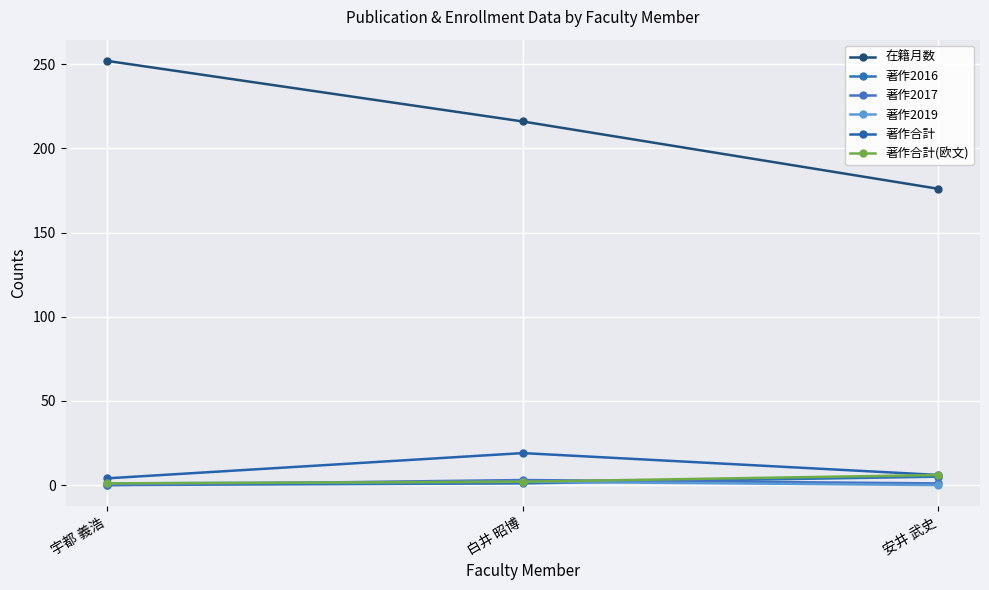

Which series changed the most between 宇都 義浩 and 安井 武史?

在籍月数